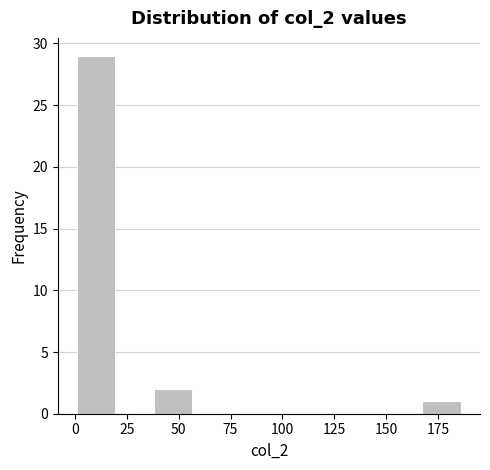

Around what value on the x-axis is the tallest bar? Give the approximate position of its centre, as read against the axis.

10